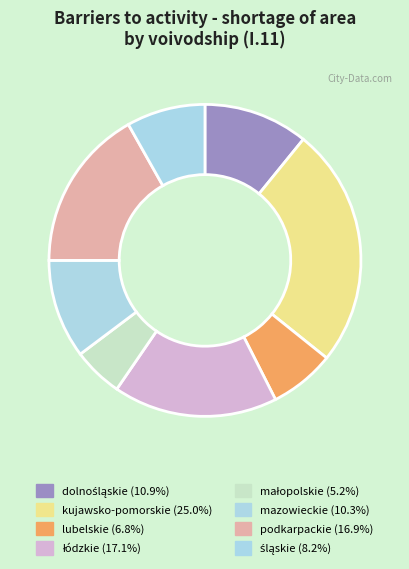

To the nearest percent, what percentage of the pie is lubelskie?

7%